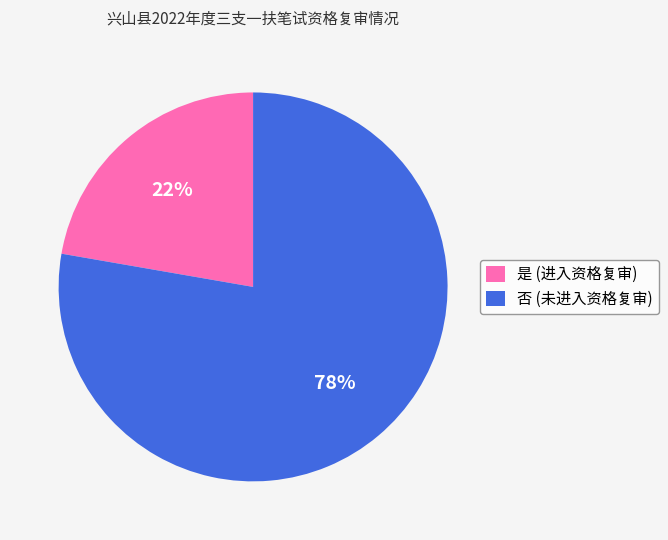

True or false: 否 accounts for 68% of the total.

False